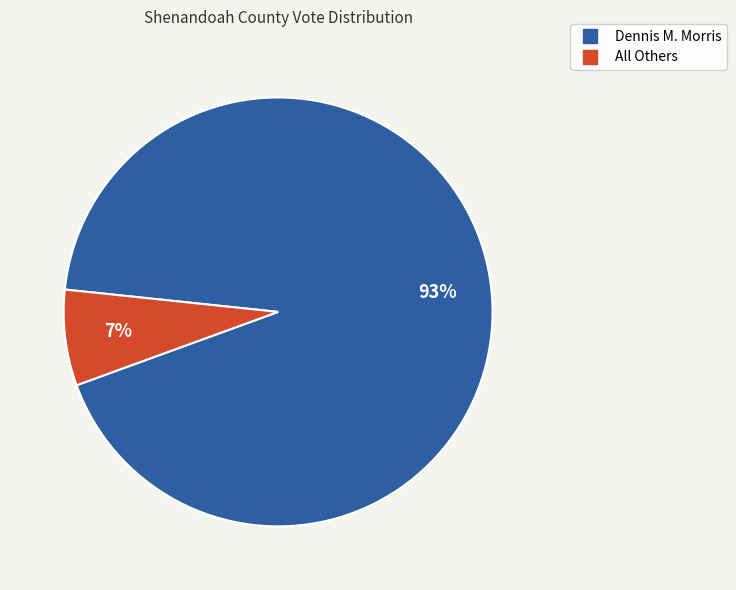

Which has a higher value, All Others or Dennis M. Morris?

Dennis M. Morris